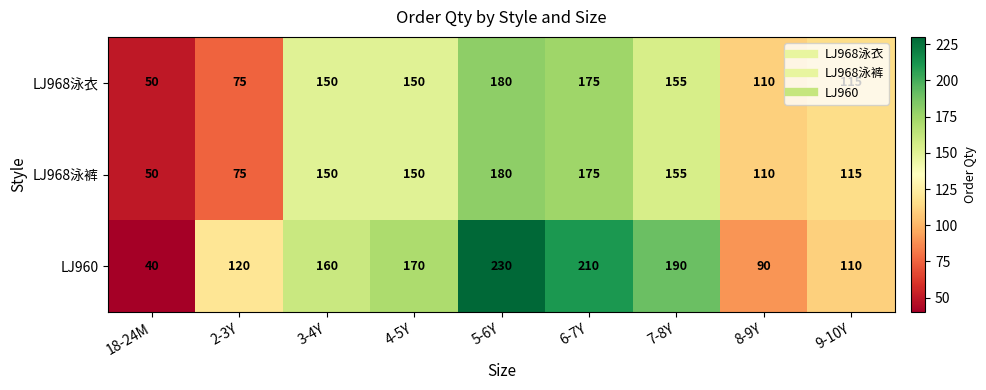

Which category has the highest value across all series?

5-6Y